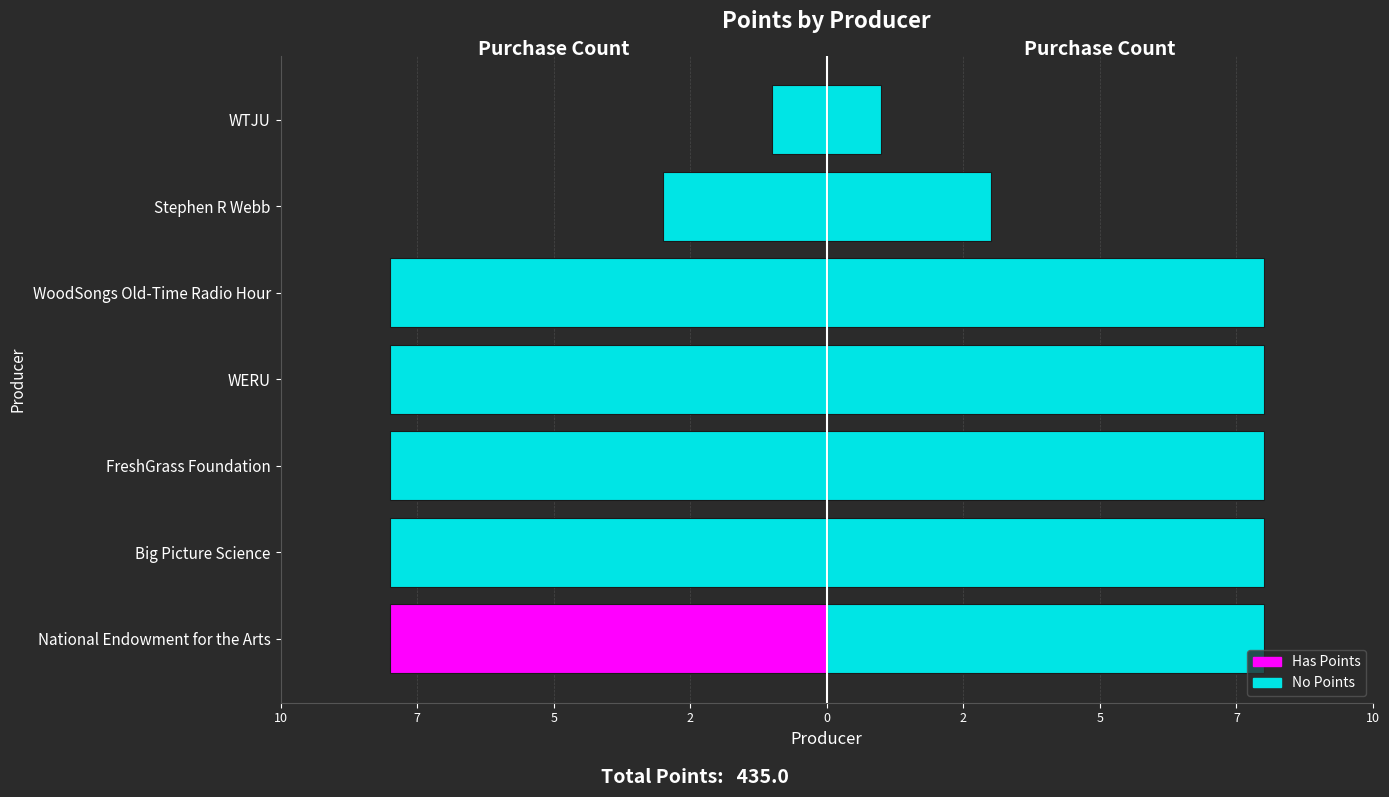

Reading left to right, list all the values displayed in this chart.

Purchases (Left): -8	-8	-8	-8	-8	-3	-1
Purchases (Right): 8	8	8	8	8	3	1